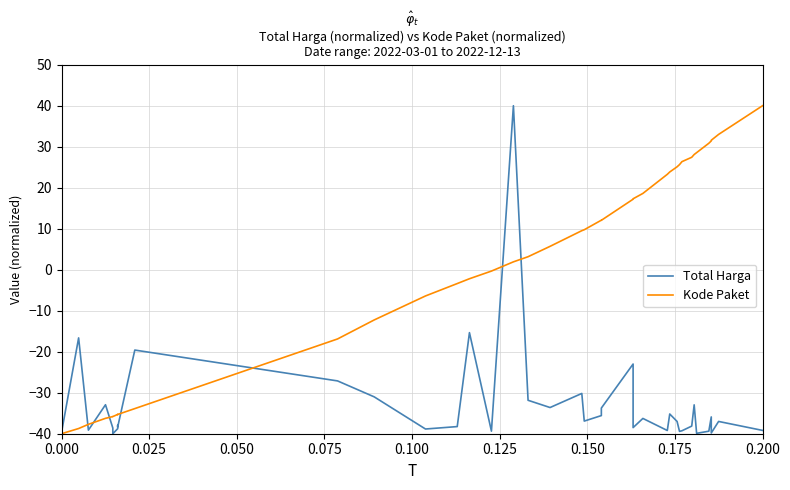

How many interior local valleys does the Total Harga series have?

13